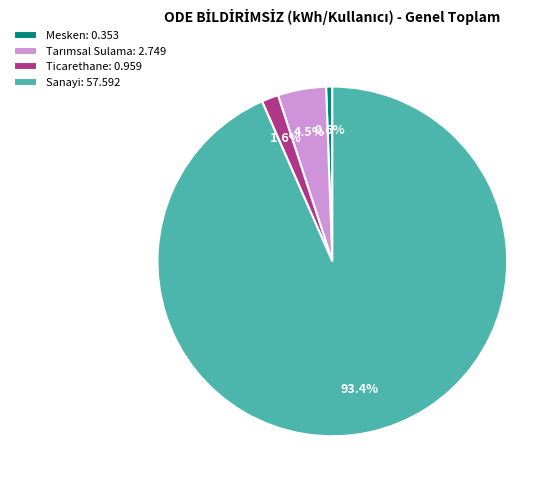

To the nearest percent, what percentage of the pie is Mesken?

1%